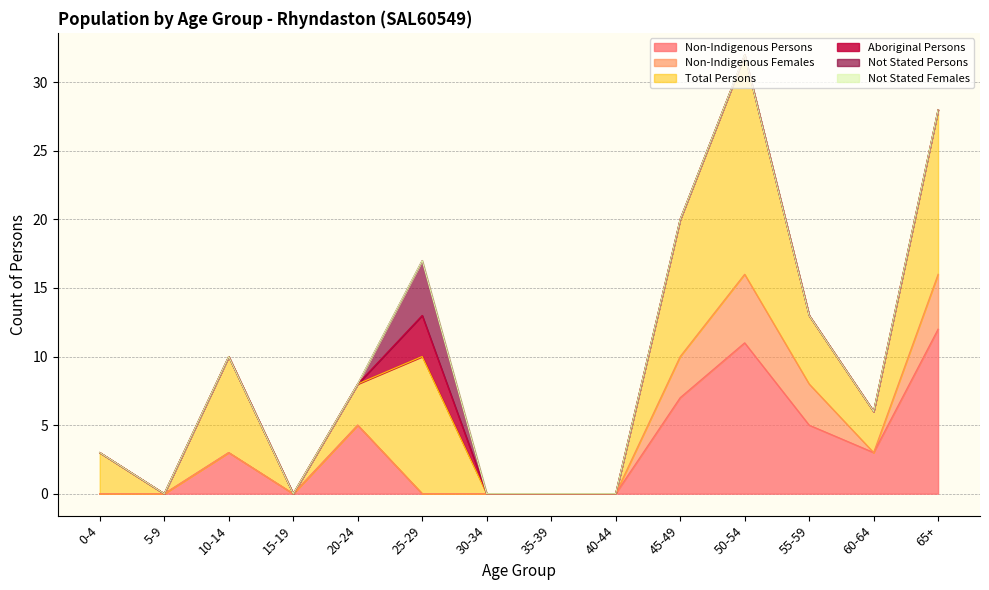

Reading left to right, what are all the values shown in this chart?

Non-Indigenous Persons: 0-4=0	5-9=0	10-14=3	15-19=0	20-24=5	25-29=0	30-34=0	35-39=0	40-44=0	45-49=7	50-54=11	55-59=5	60-64=3	65+=12
Non-Indigenous Females: 0-4=0	5-9=0	10-14=0	15-19=0	20-24=0	25-29=0	30-34=0	35-39=0	40-44=0	45-49=3	50-54=5	55-59=3	60-64=0	65+=4
Total Persons: 0-4=3	5-9=0	10-14=7	15-19=0	20-24=3	25-29=10	30-34=0	35-39=0	40-44=0	45-49=10	50-54=16	55-59=5	60-64=3	65+=12
Aboriginal Persons: 0-4=0	5-9=0	10-14=0	15-19=0	20-24=0	25-29=3	30-34=0	35-39=0	40-44=0	45-49=0	50-54=0	55-59=0	60-64=0	65+=0
Not Stated Persons: 0-4=0	5-9=0	10-14=0	15-19=0	20-24=0	25-29=4	30-34=0	35-39=0	40-44=0	45-49=0	50-54=0	55-59=0	60-64=0	65+=0
Not Stated Females: 0-4=0	5-9=0	10-14=0	15-19=0	20-24=0	25-29=0	30-34=0	35-39=0	40-44=0	45-49=0	50-54=0	55-59=0	60-64=0	65+=0